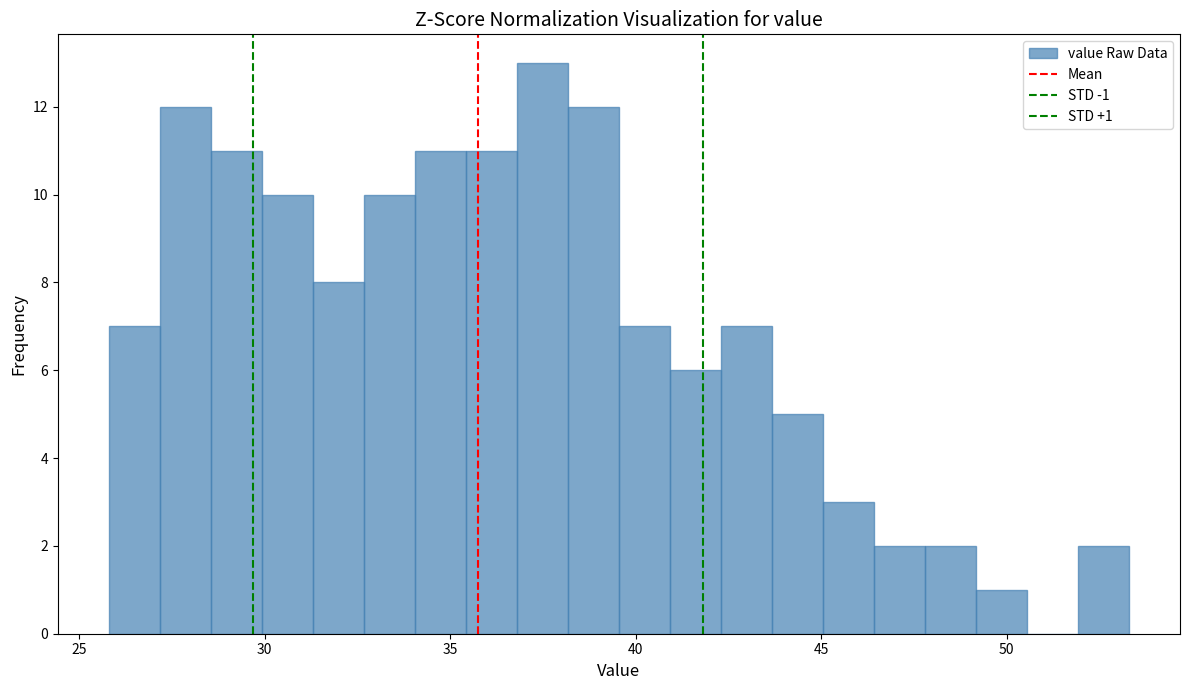

Read against the x-axis, roughly where is the centre of the tallest bar?

37.5